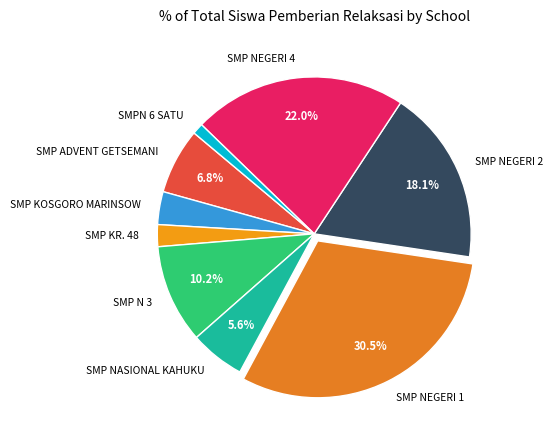

Which category has the biggest portion of the pie?

SMP NEGERI 1